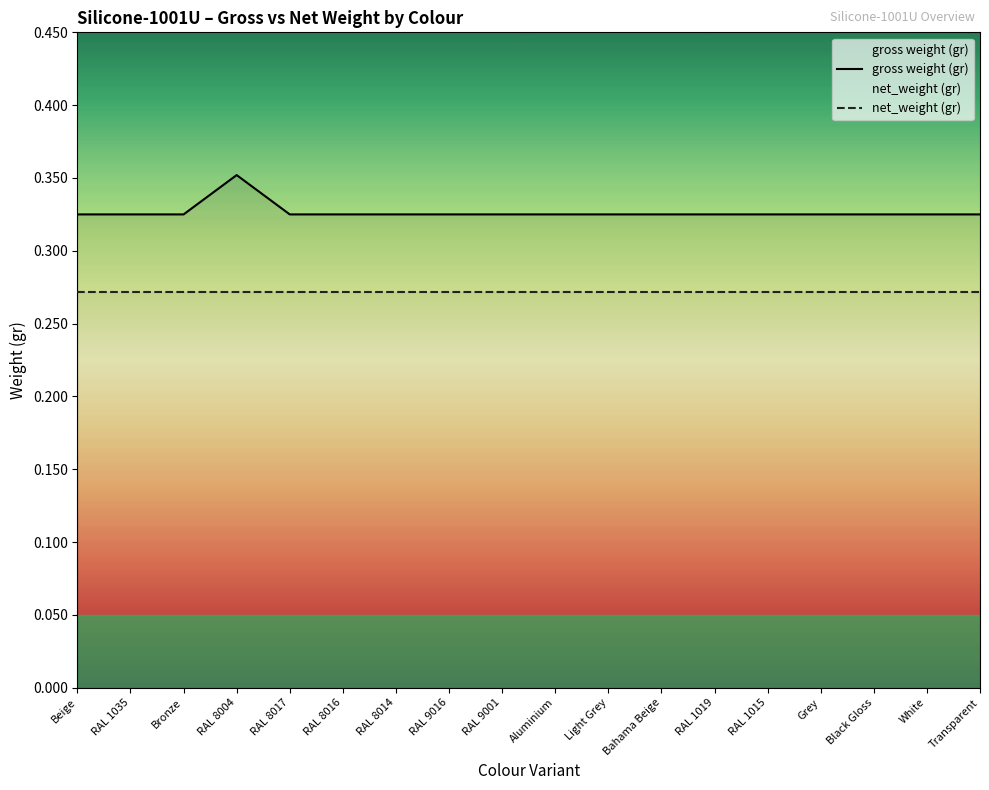

How many series are shown in this chart?

2